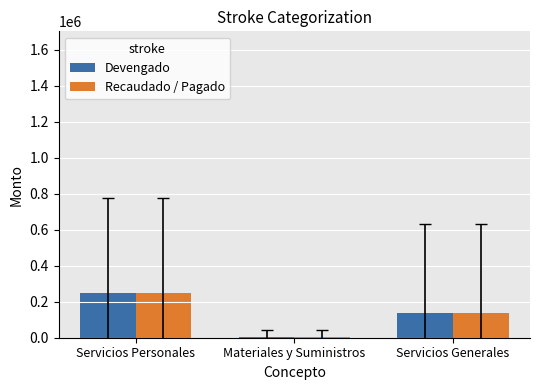

True or false: Devengado has a value of 360071.1 at Servicios Personales.

False